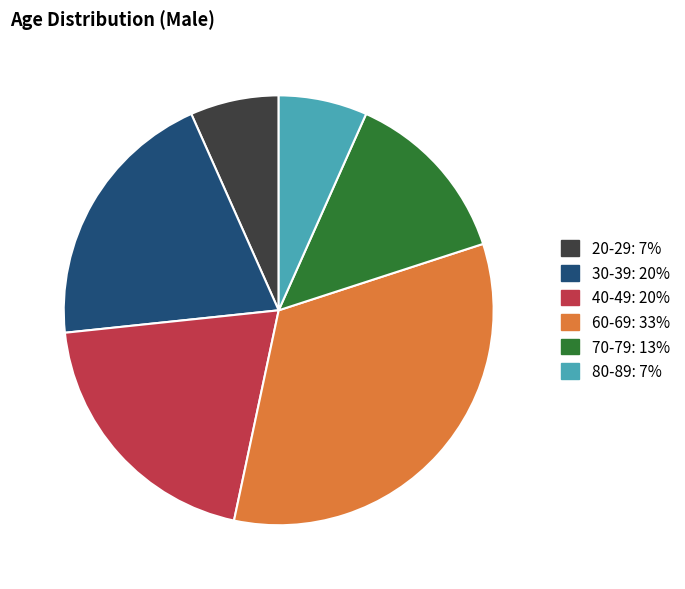

Which has a higher value, 80-89 or 30-39?

30-39